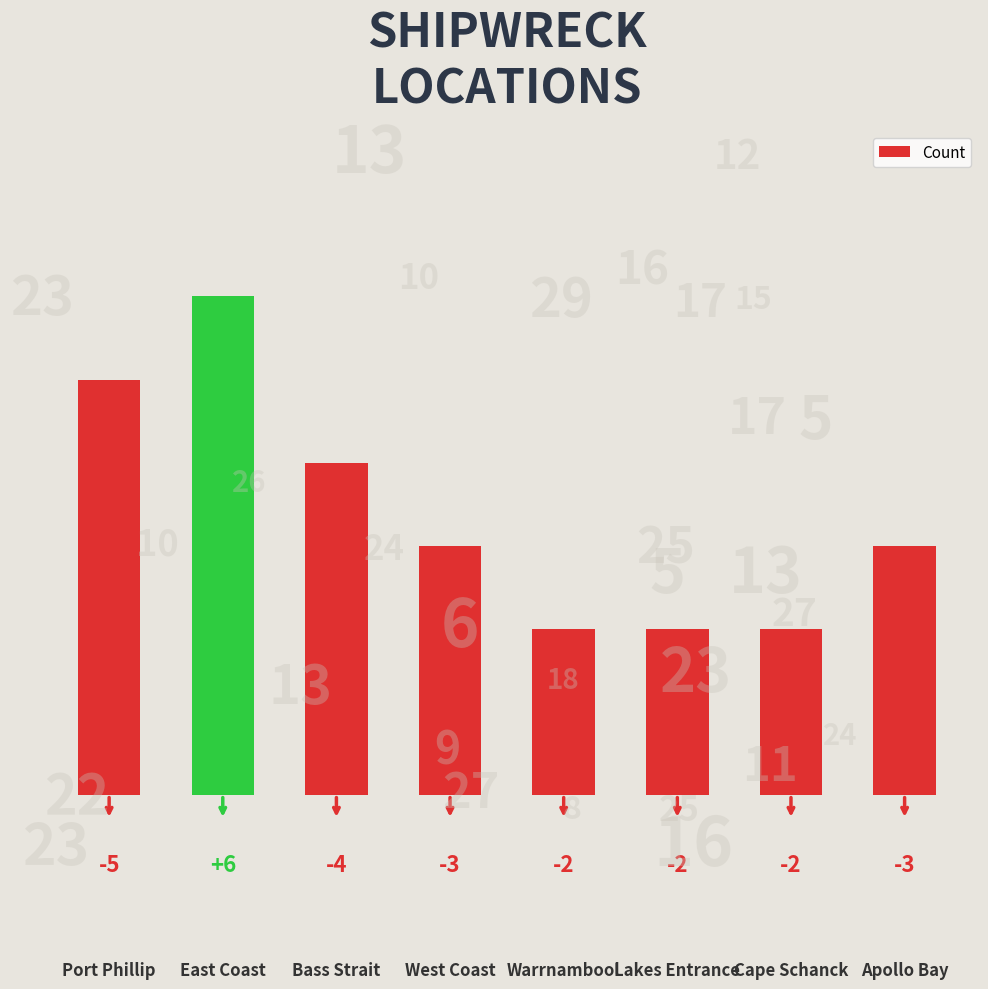

Reading left to right, what are all the values shown in this chart?

5	6	4	3	2	2	2	3